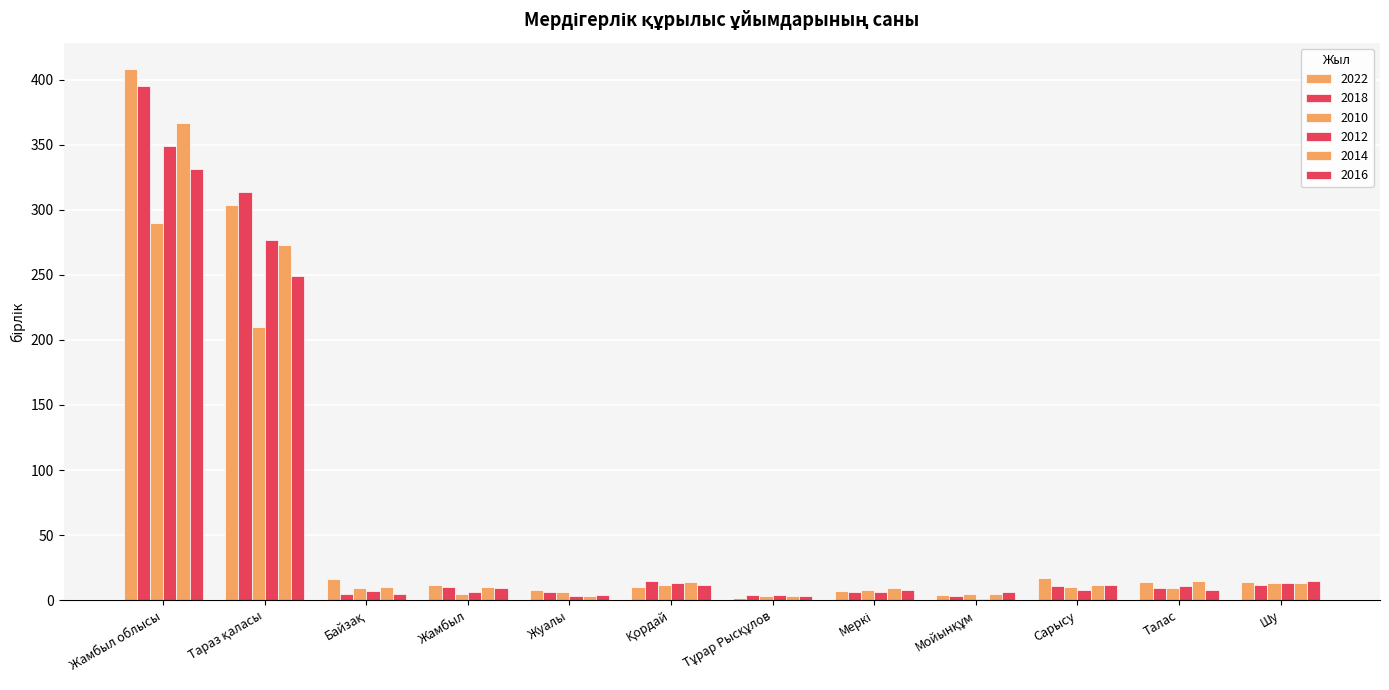

Are the bars grouped side by side (vs. stacked)?

Yes